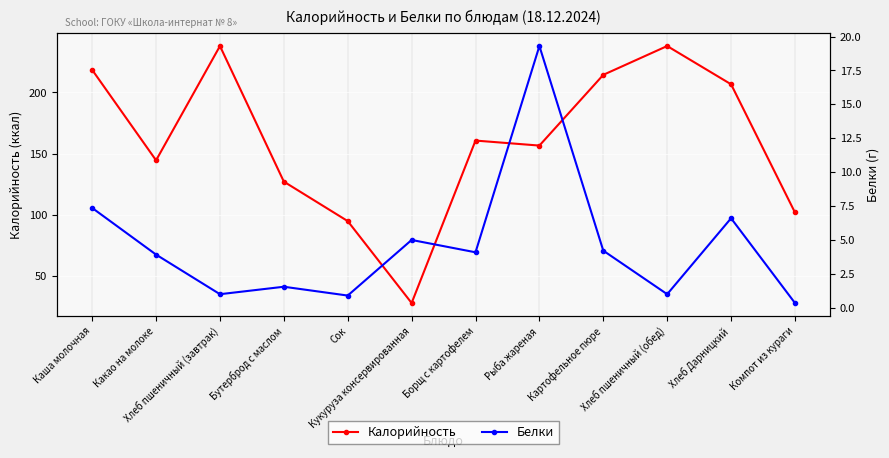

What is the total value across all series at Бутерброд с маслом?

128.8